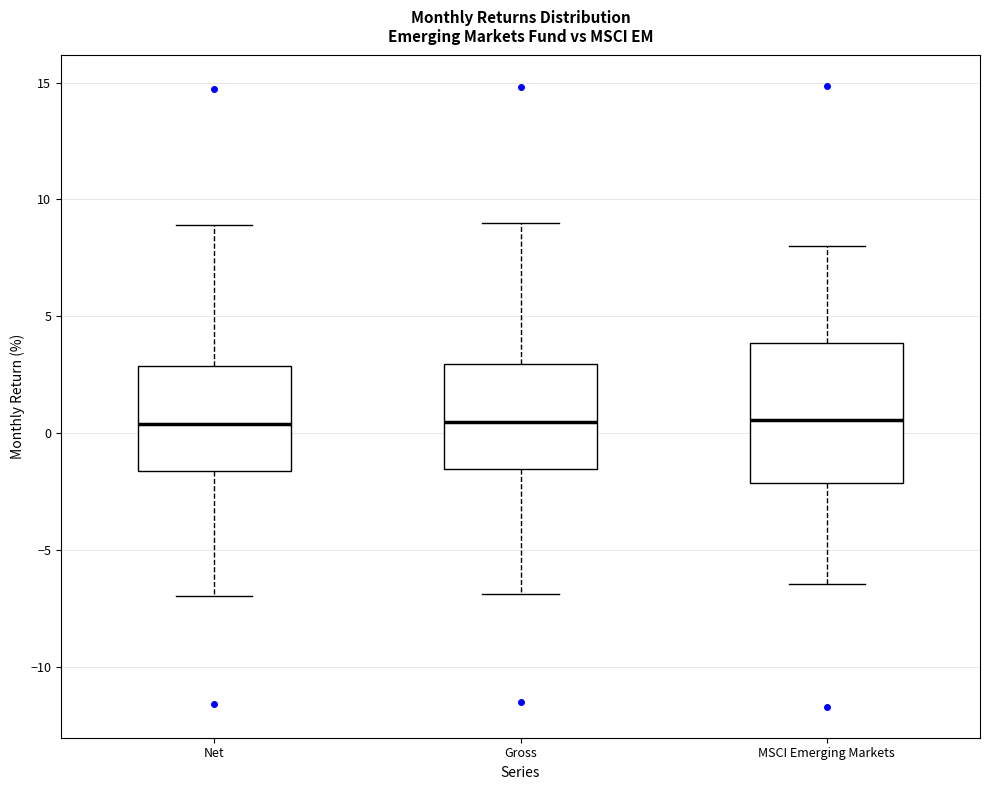

Comparing the boxes themselves (not the whiskers), which one is the tallest?

MSCI Emerging Markets